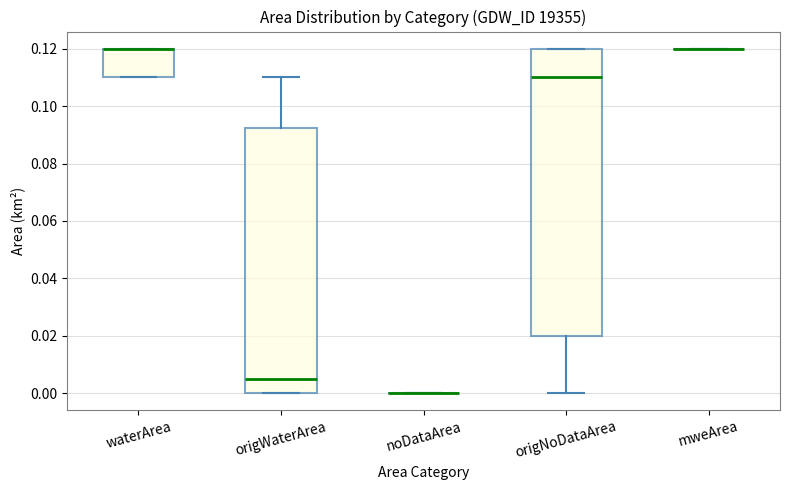

Reading left to right, transcribe this box plot: for each box, give where its median line is, the range the box spans, and where its two whiskers end, as read against the y-axis. The values are not printed on the chart, so give them approximately, as read against the axis.

waterArea: median 0.120 (drawn on the box's upper edge), box 0.110 to 0.120, whiskers 0.110 to 0.120
origWaterArea: median 0.006, box 0.000 to 0.092, whiskers 0.000 to 0.110
noDataArea: box collapsed to a line at 0.000, whiskers 0.000 to 0.000
origNoDataArea: median 0.110, box 0.020 to 0.120, whiskers 0.000 to 0.120
mweArea: box collapsed to a line at 0.120, whiskers 0.120 to 0.120